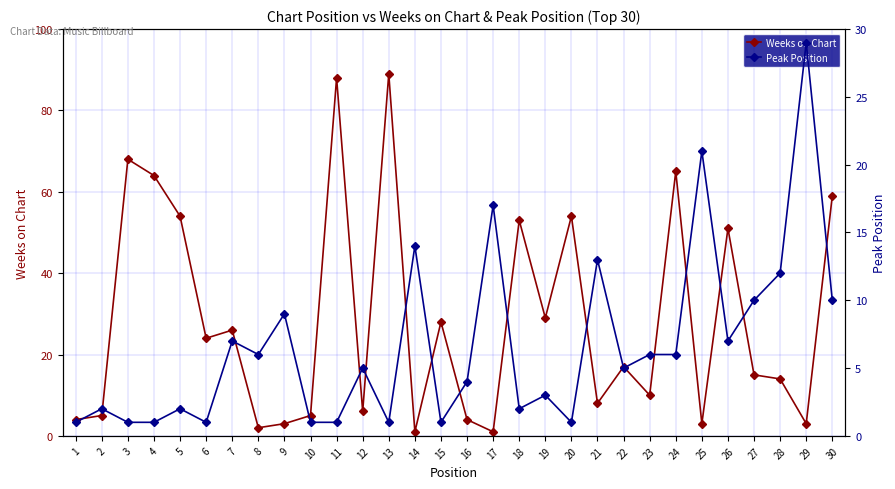

The value of Weeks on Chart at 5 is 91. True or false?

False